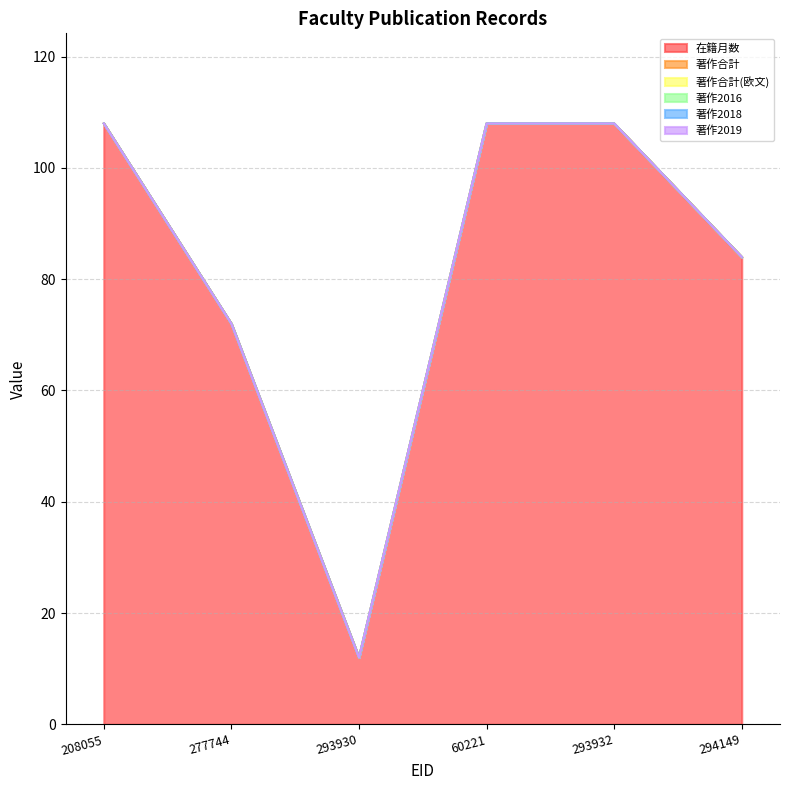

True or false: 著作合計 and 著作2019 intersect in this chart.

False